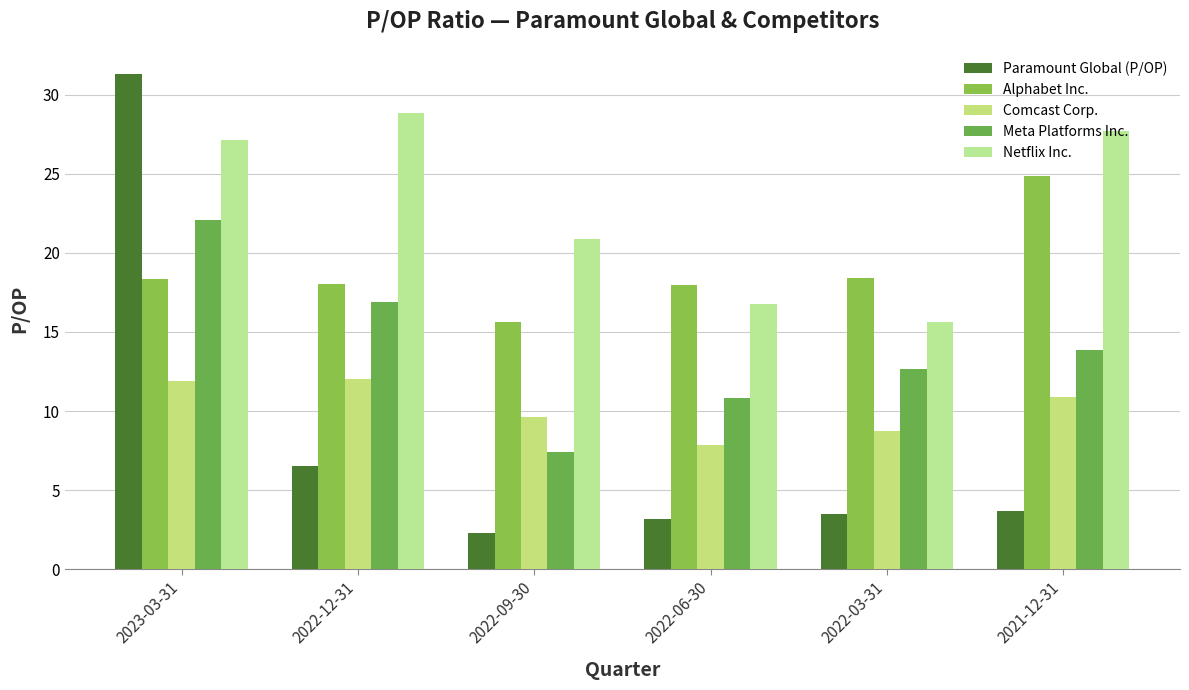

List the labels in order of Meta Platforms Inc. value, smallest first.

2022-09-30, 2022-06-30, 2022-03-31, 2021-12-31, 2022-12-31, 2023-03-31